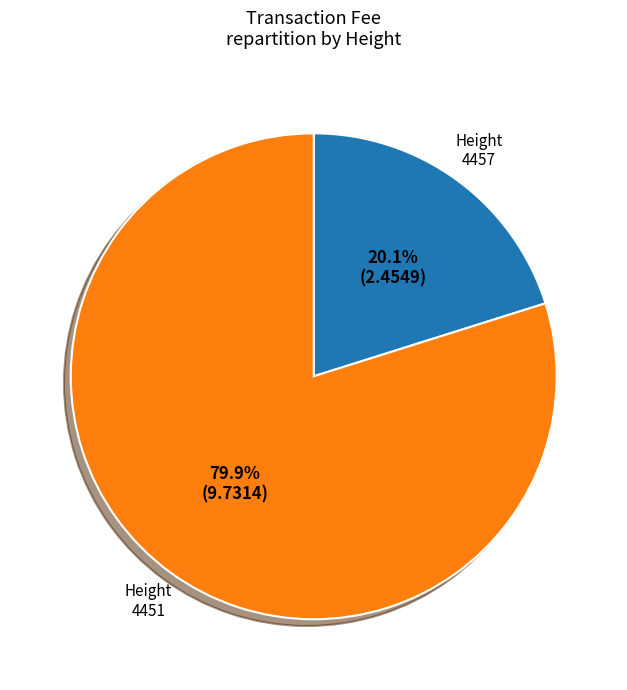

What percentage is NOT represented by 4457?

79.9%